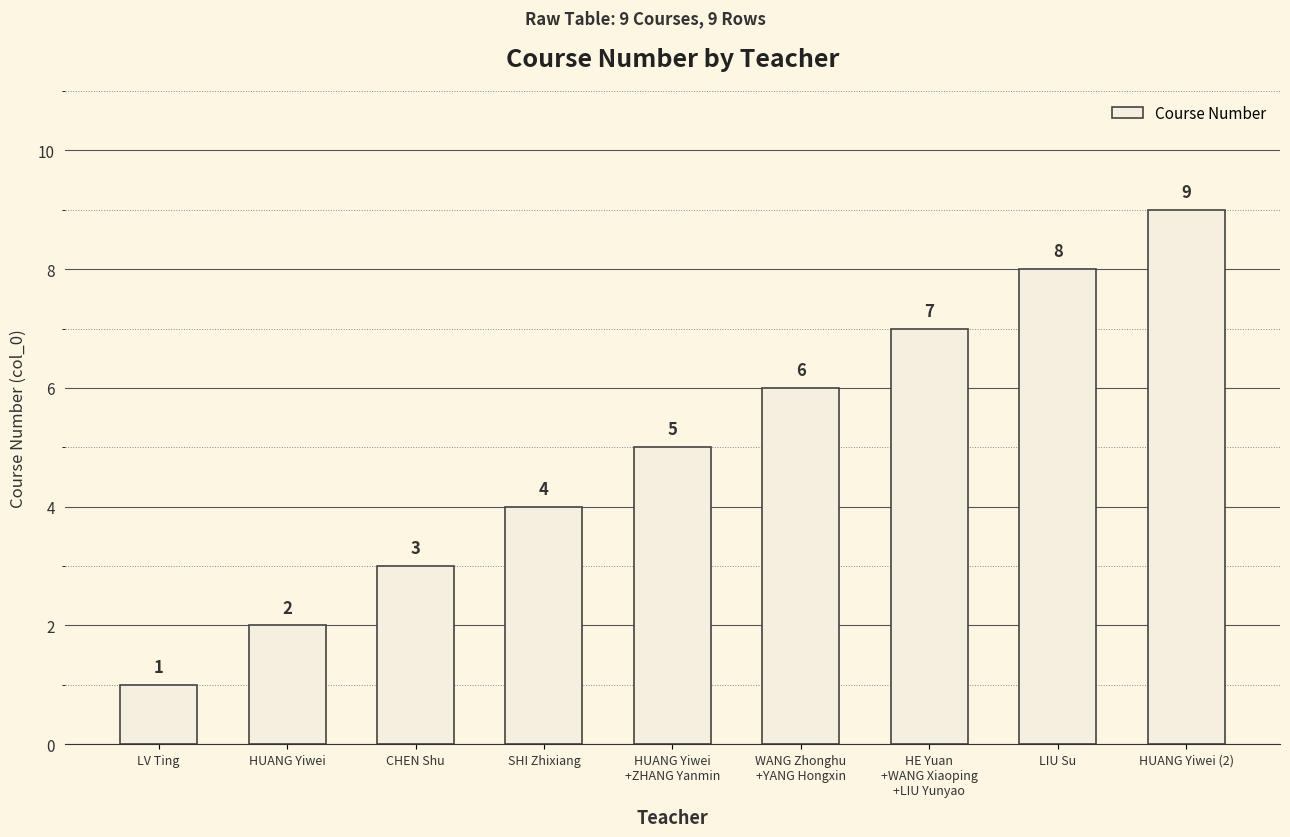

Is it true that the value at CHEN Shu is 5?

False